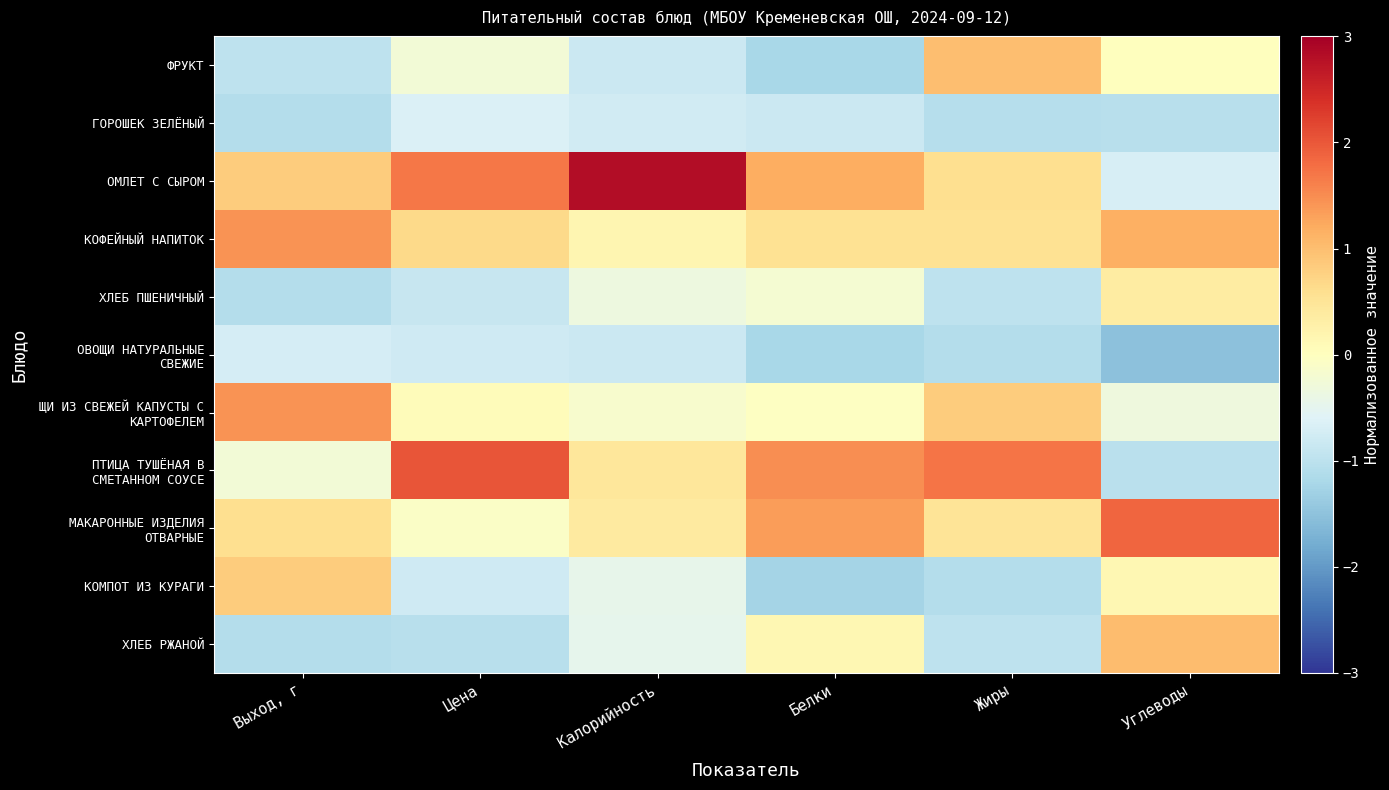

Which series has the widest spread of values?

ОМЛЕТ С СЫРОМ